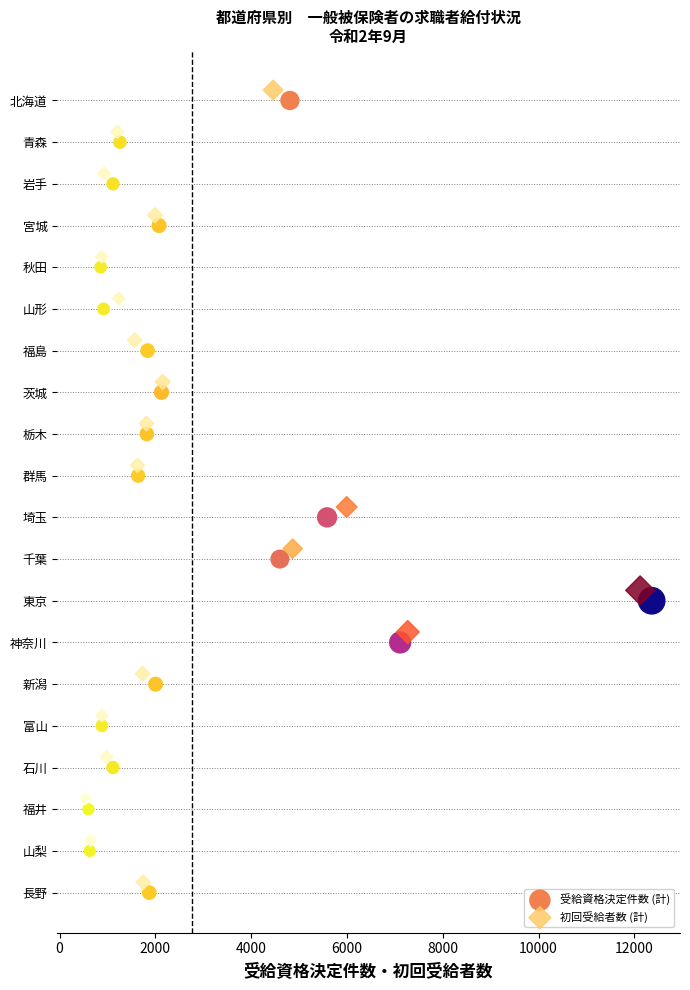

Which series contains the lowest Y value?

初回受給者数 (計)